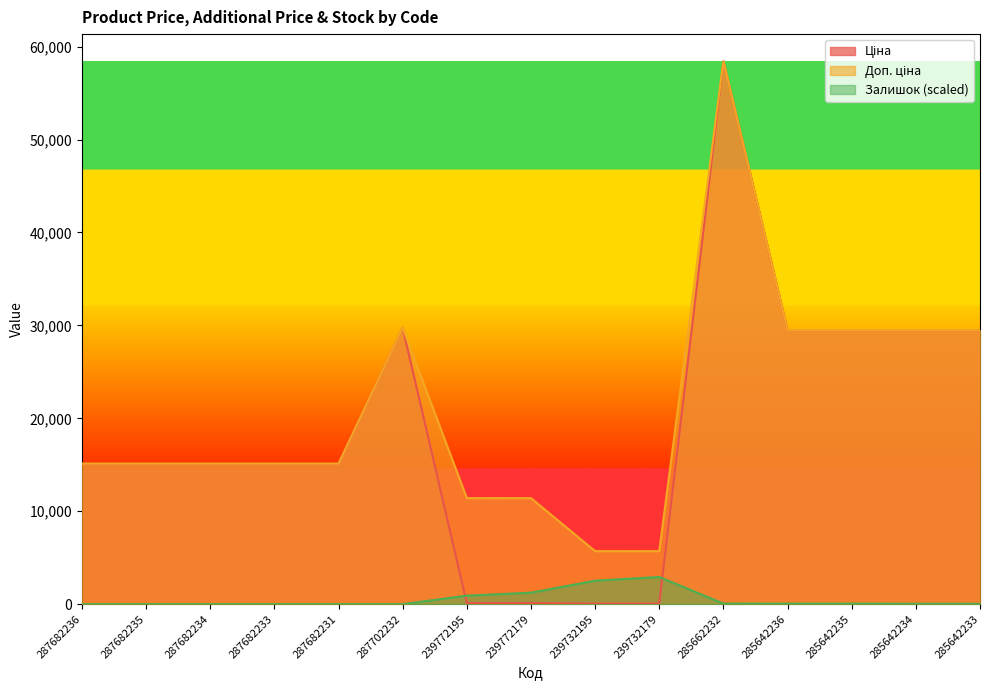

At which category is the sum across all series the highest?

285662232